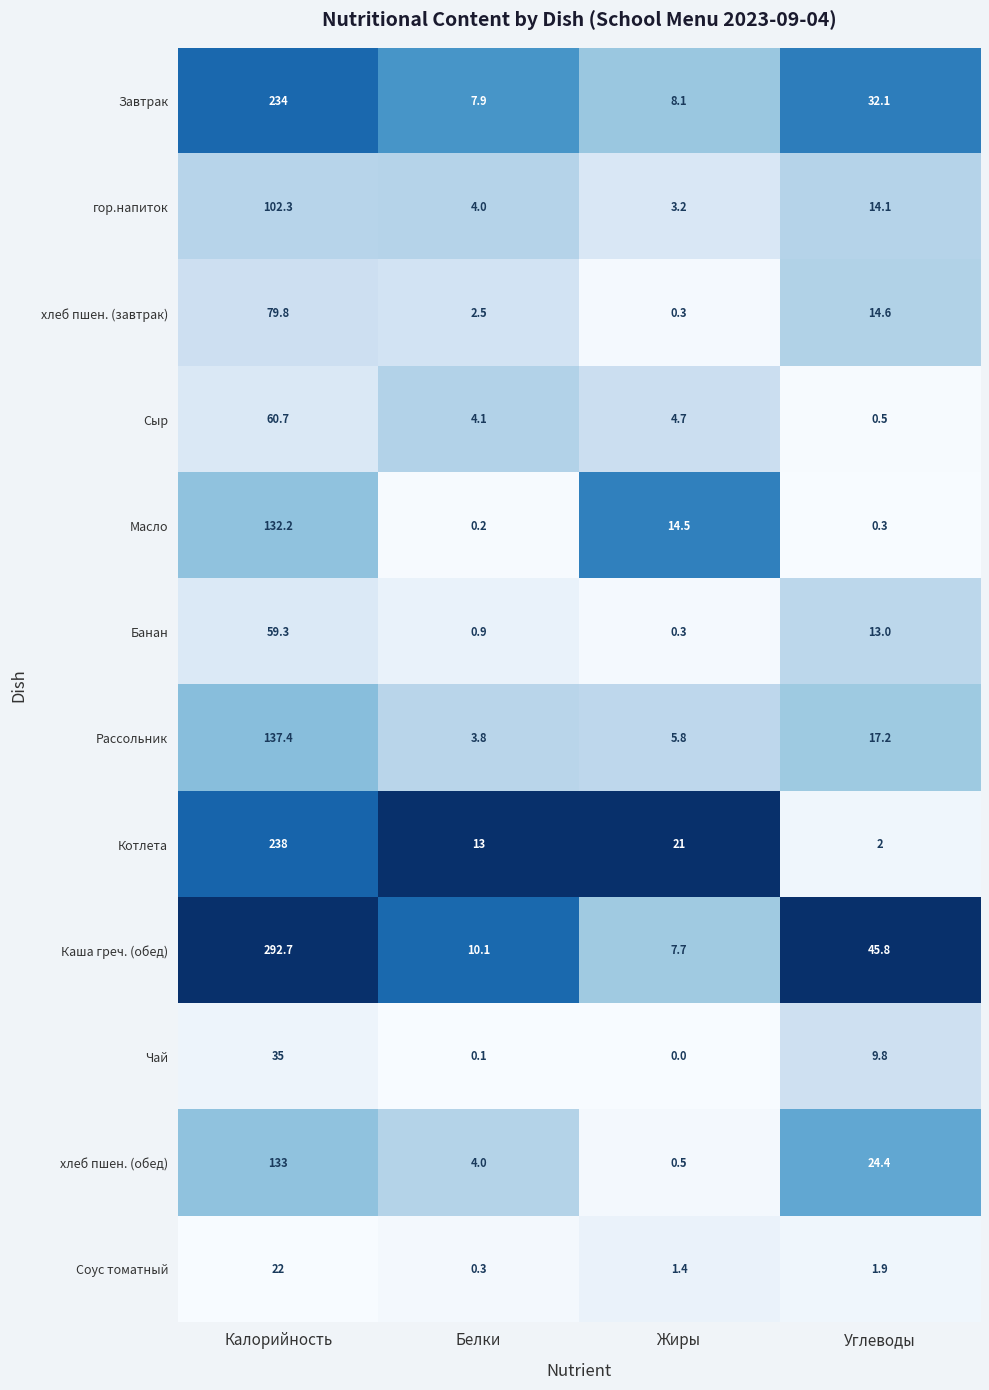

Is the value of Завтрак at Жиры greater than the value of хлеб пшен. (обед) at Углеводы?

No